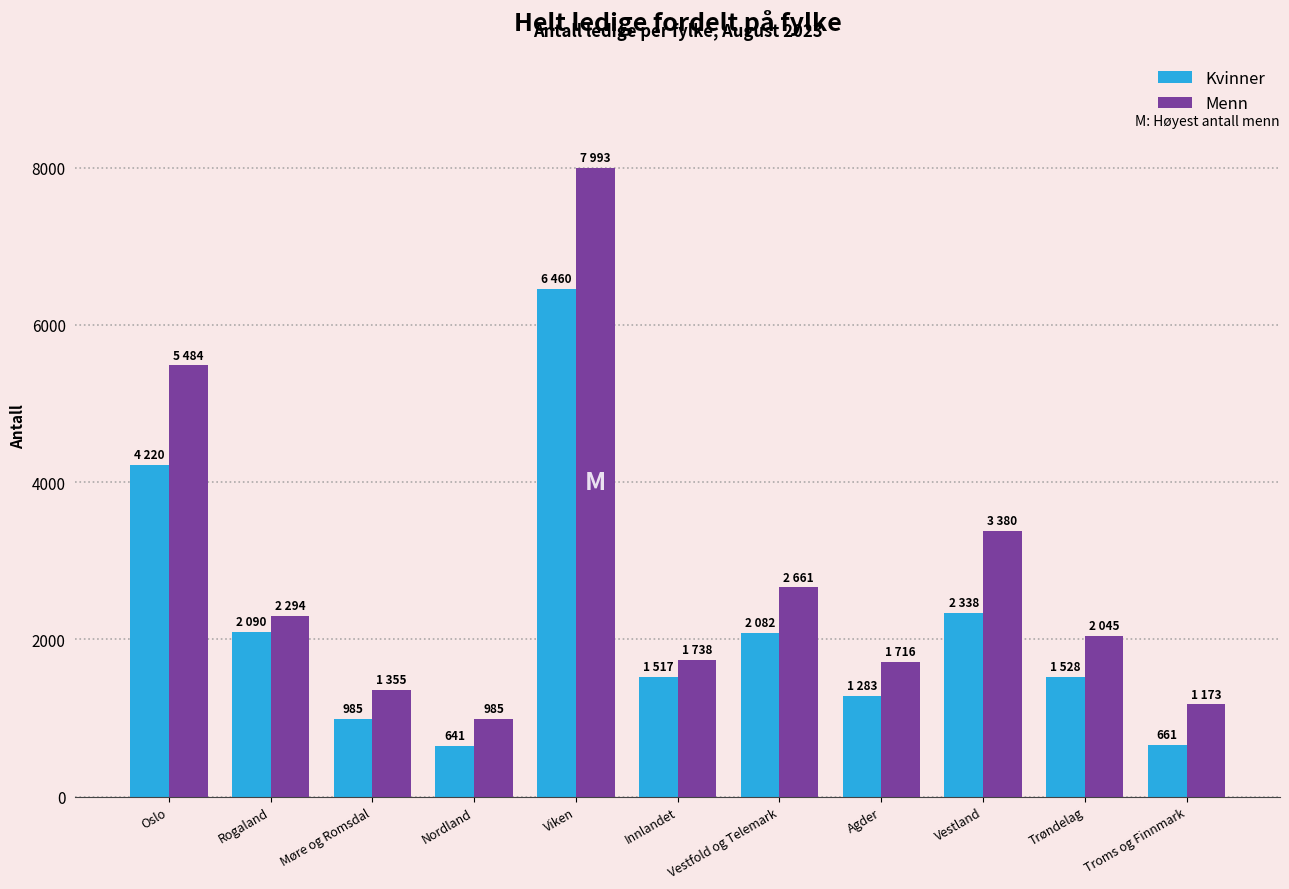

Between Møre og Romsdal and Innlandet, which series saw the biggest shift?

Kvinner